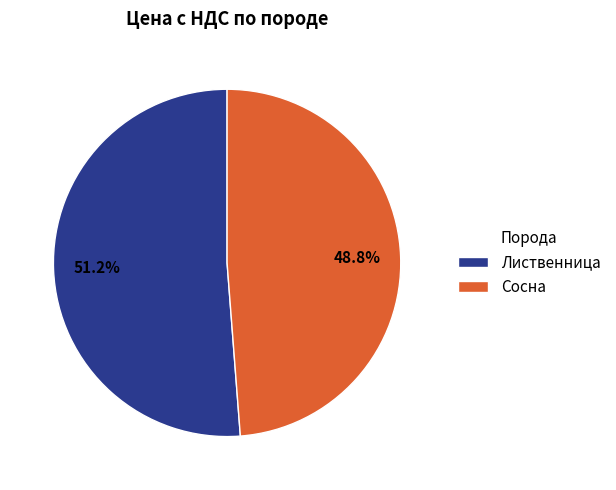

To the nearest percent, what is the combined percentage of Лиственница and Сосна?

100%